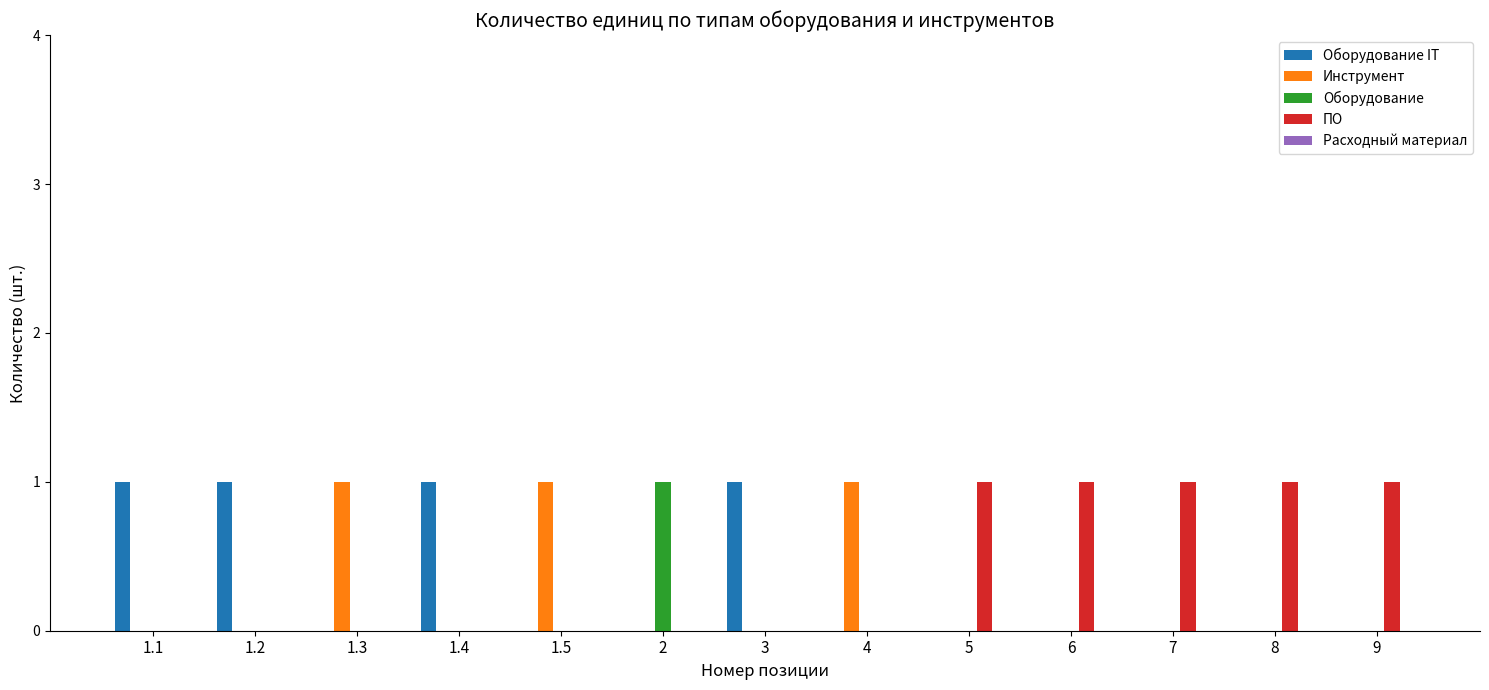

What is the maximum value shown in the chart?

1